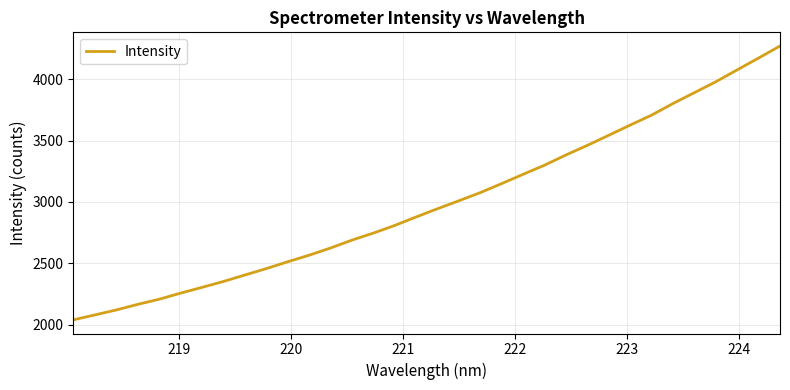

What is the greatest value displayed?

4270.4